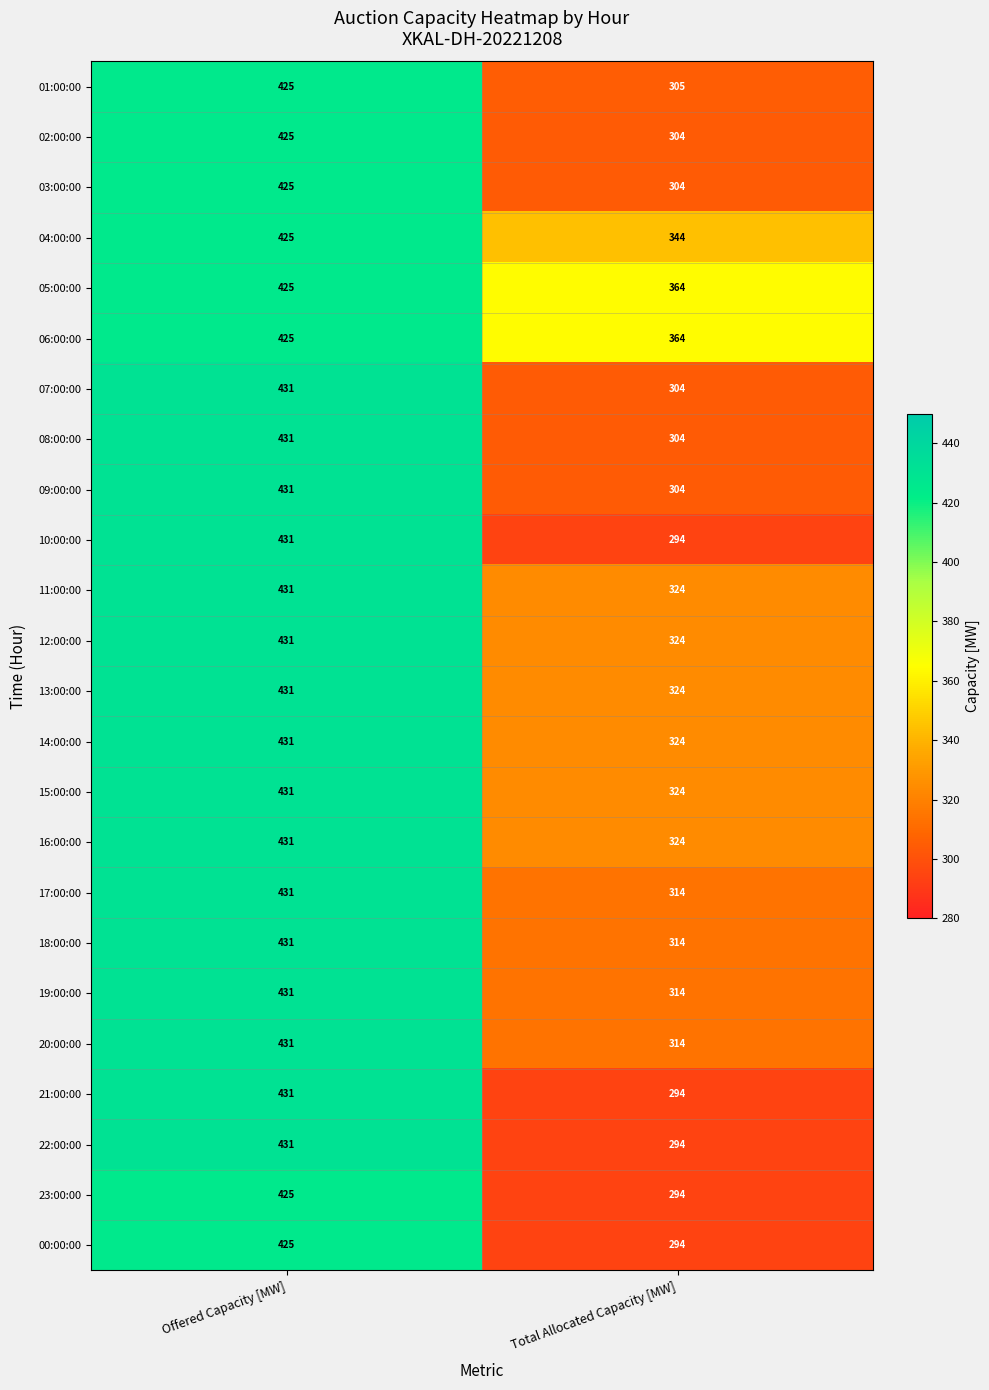

Where is 18:00:00 nearest to the value 372?

Total Allocated Capacity [MW]